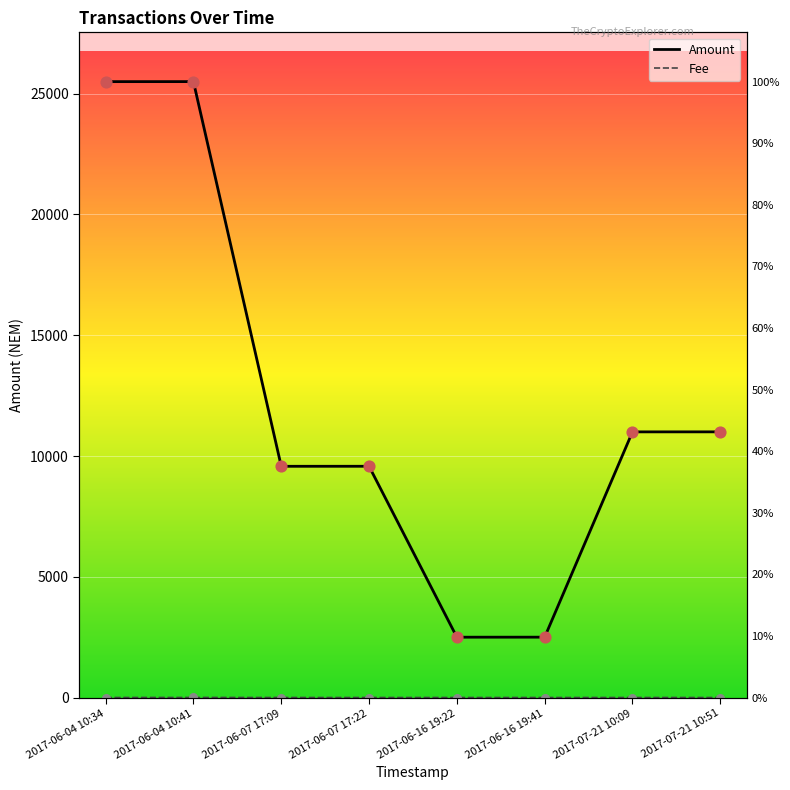

Which series contains the highest Y value?

Amount